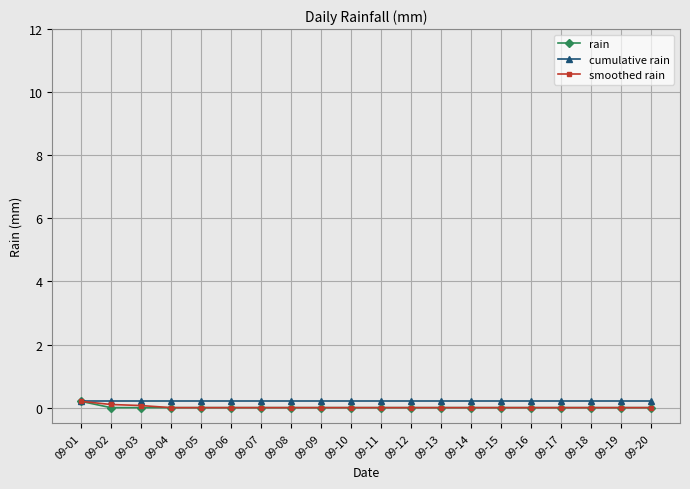

Reading right to left, list all the values displayed in this chart.

rain: 09-20=0.0	09-19=0.0	09-18=0.0	09-17=0.0	09-16=0.0	09-15=0.0	09-14=0.0	09-13=0.0	09-12=0.0	09-11=0.0	09-10=0.0	09-09=0.0	09-08=0.0	09-07=0.0	09-06=0.0	09-05=0.0	09-04=0.0	09-03=0.0	09-02=0.0	09-01=0.2
cumulative rain: 09-20=0.2	09-19=0.2	09-18=0.2	09-17=0.2	09-16=0.2	09-15=0.2	09-14=0.2	09-13=0.2	09-12=0.2	09-11=0.2	09-10=0.2	09-09=0.2	09-08=0.2	09-07=0.2	09-06=0.2	09-05=0.2	09-04=0.2	09-03=0.2	09-02=0.2	09-01=0.2
smoothed rain: 09-20=0.0	09-19=0.0	09-18=0.0	09-17=0.0	09-16=0.0	09-15=0.0	09-14=0.0	09-13=0.0	09-12=0.0	09-11=0.0	09-10=0.0	09-09=0.0	09-08=0.0	09-07=0.0	09-06=0.0	09-05=0.0	09-04=0.0	09-03=0.1	09-02=0.1	09-01=0.2